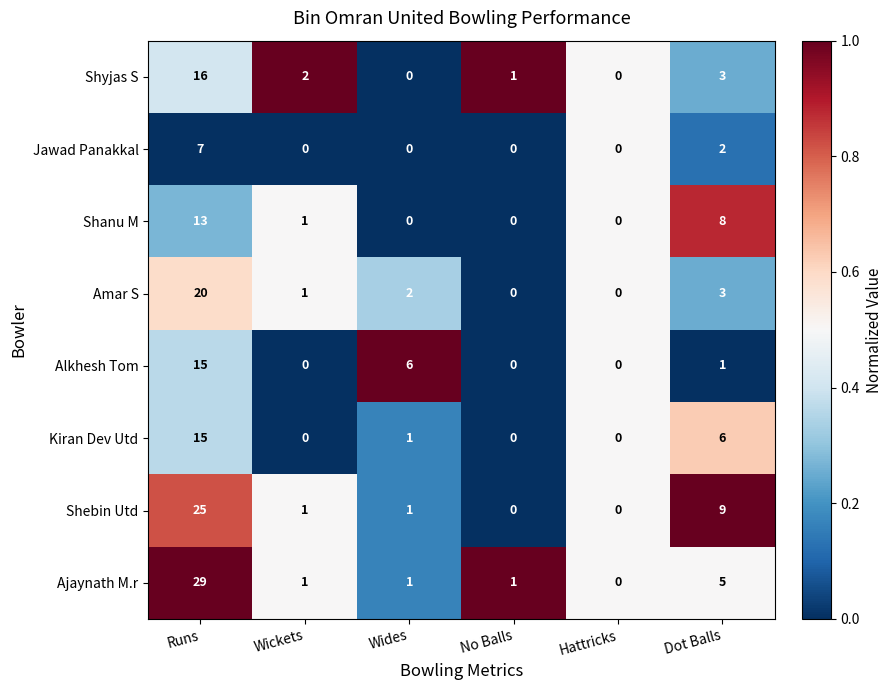

How many series are shown in this chart?

8